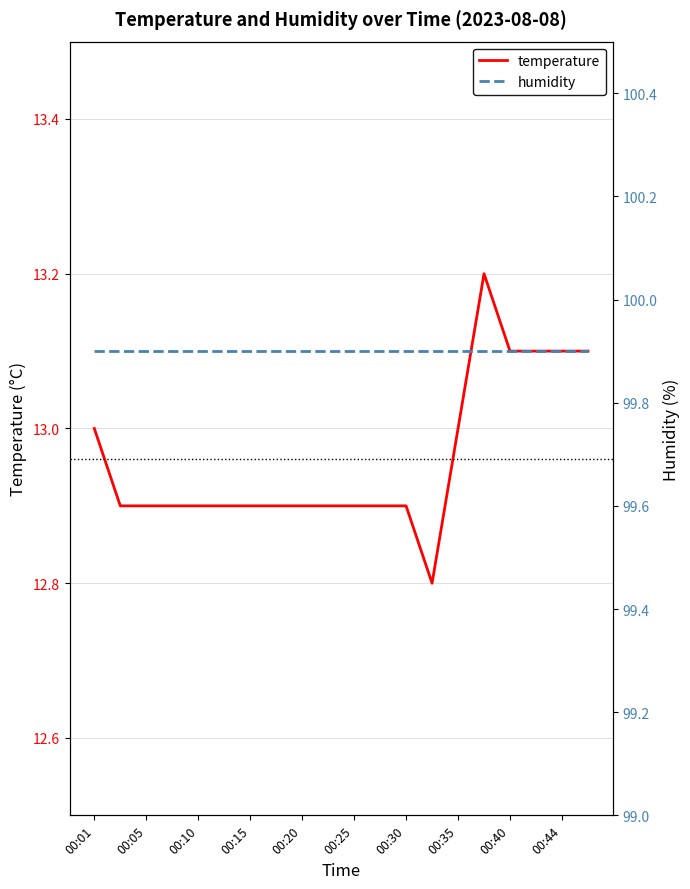

Does the chart have visible grid lines?

Yes